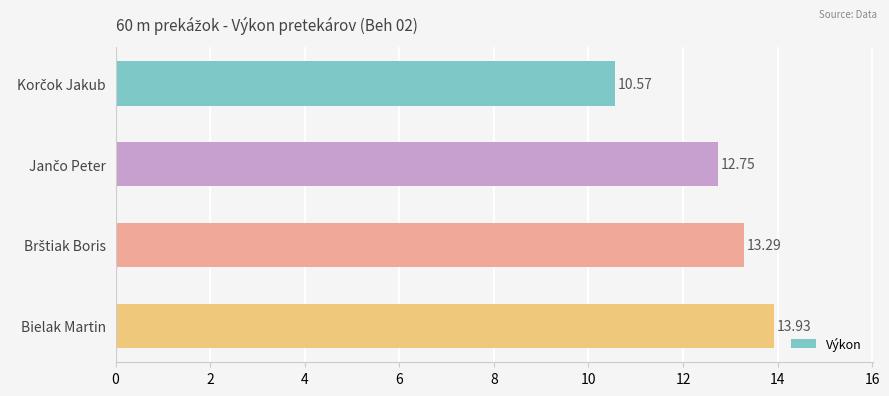

What is the label of the 1st bar from the bottom?

Bielak Martin